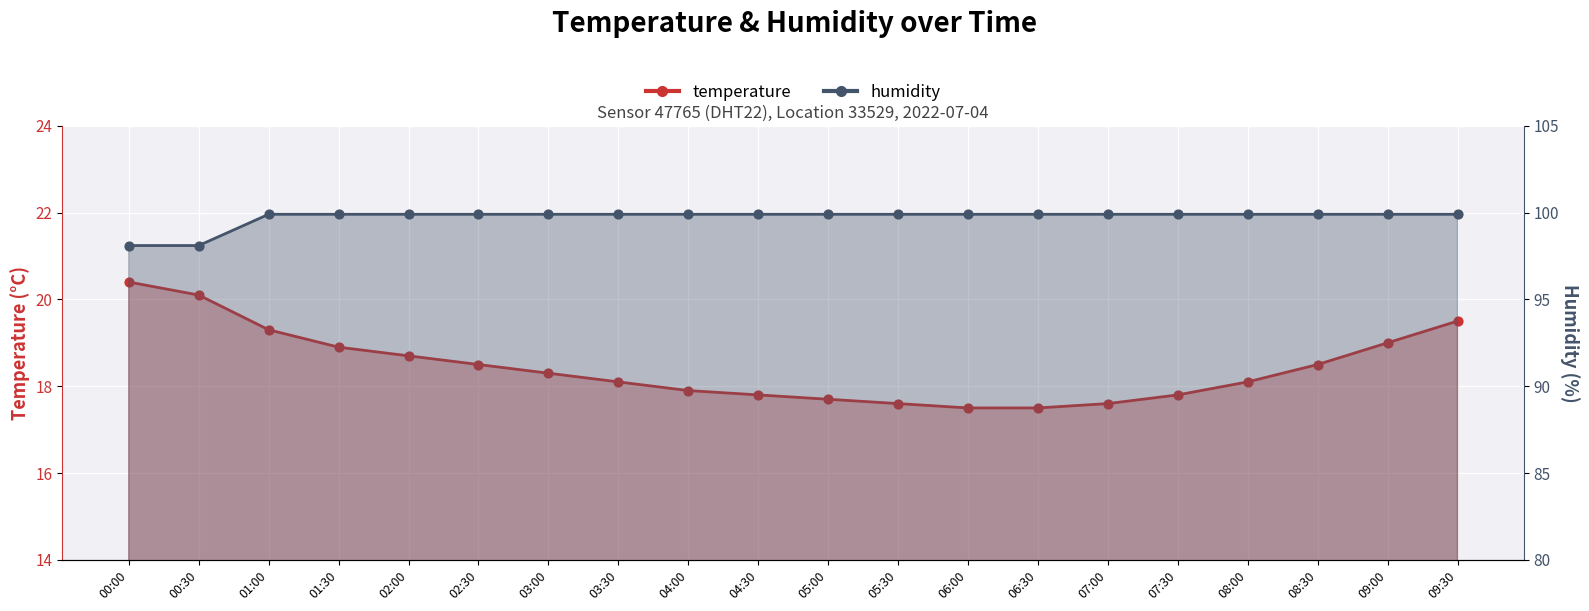

Is the value of humidity at 08:30 greater than the value of temperature at 07:00?

Yes